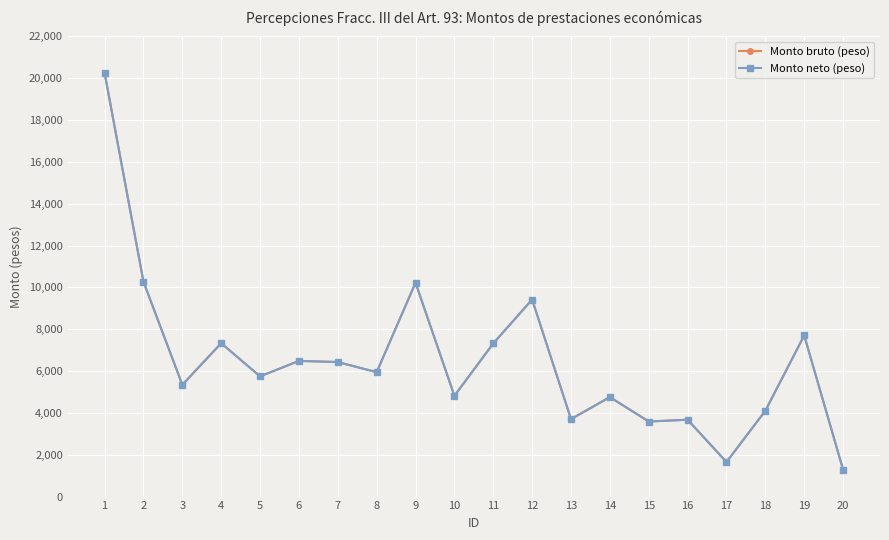

At how many categories does at least one series exceed 8559?

4